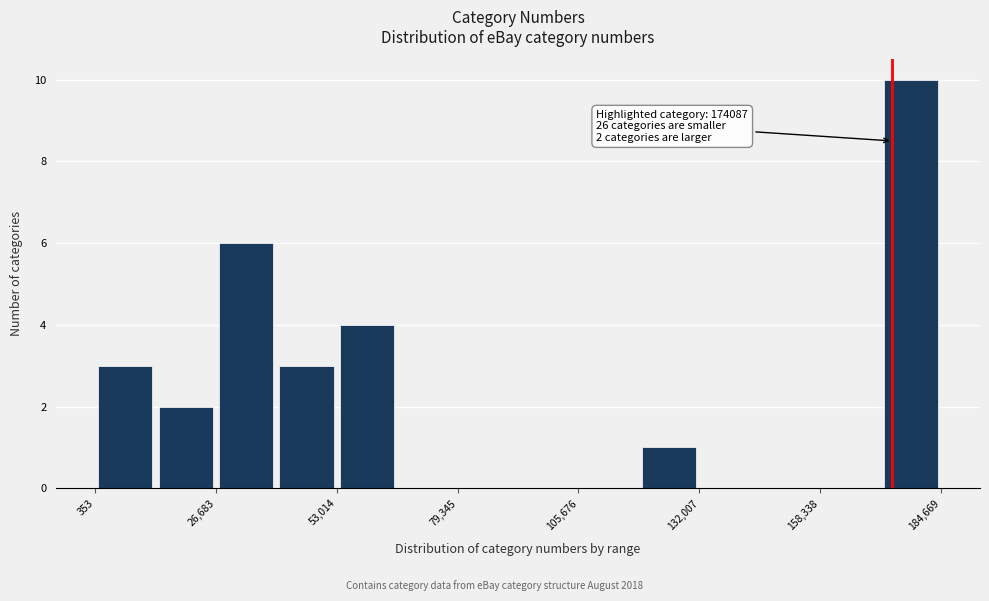

Around what value on the x-axis is the tallest bar? Give the approximate position of its centre, as read against the axis.

180000